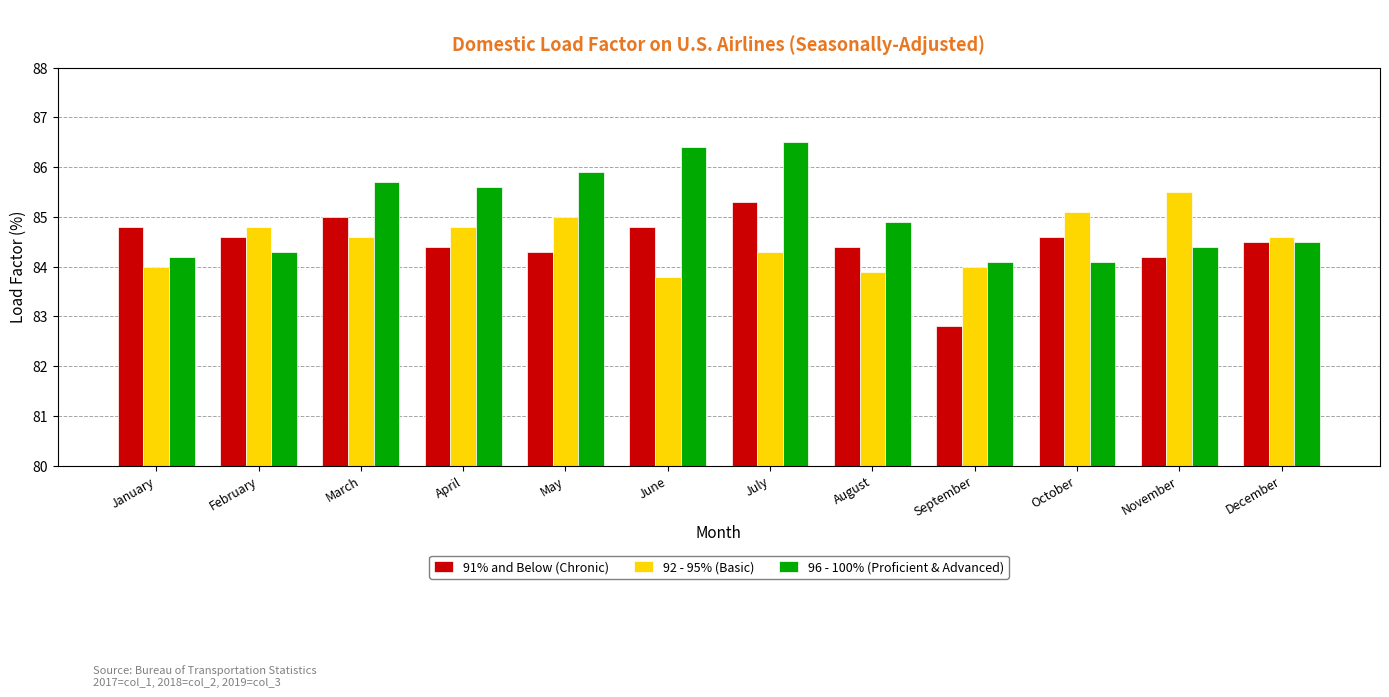

How many bars are there in each group?

3